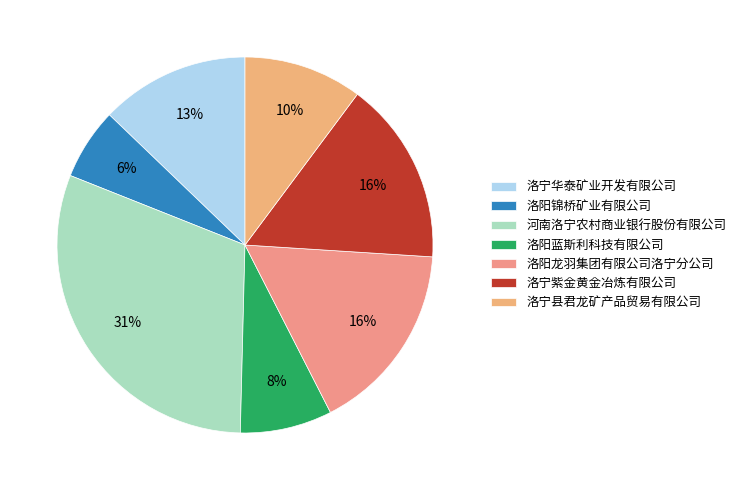

To the nearest percent, what is the difference between the 洛阳锦桥矿业有限公司 and 洛宁县君龙矿产品贸易有限公司 slice percentages?

4%